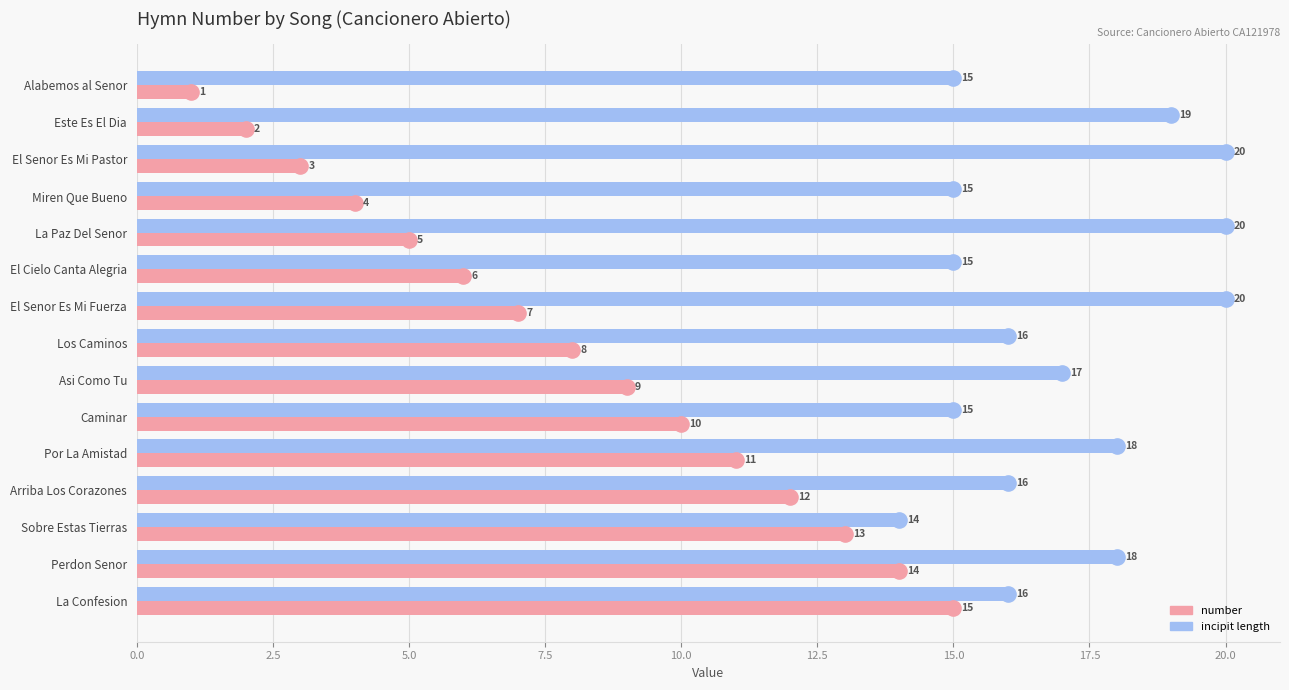

Which series contains the highest Y value?

incipit length